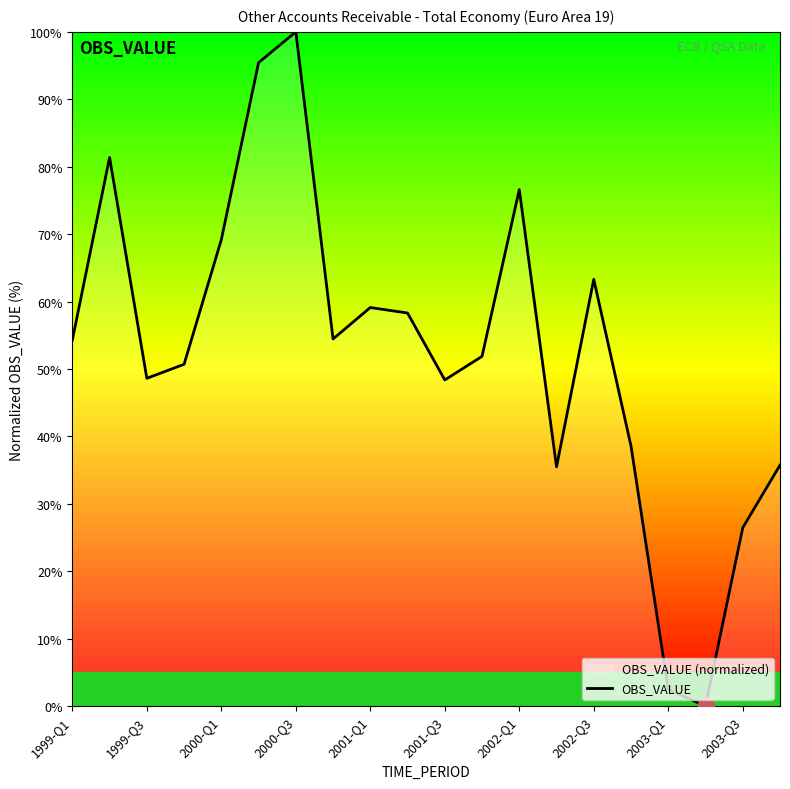

The value at 2003-Q1 is 2.5. True or false?

True